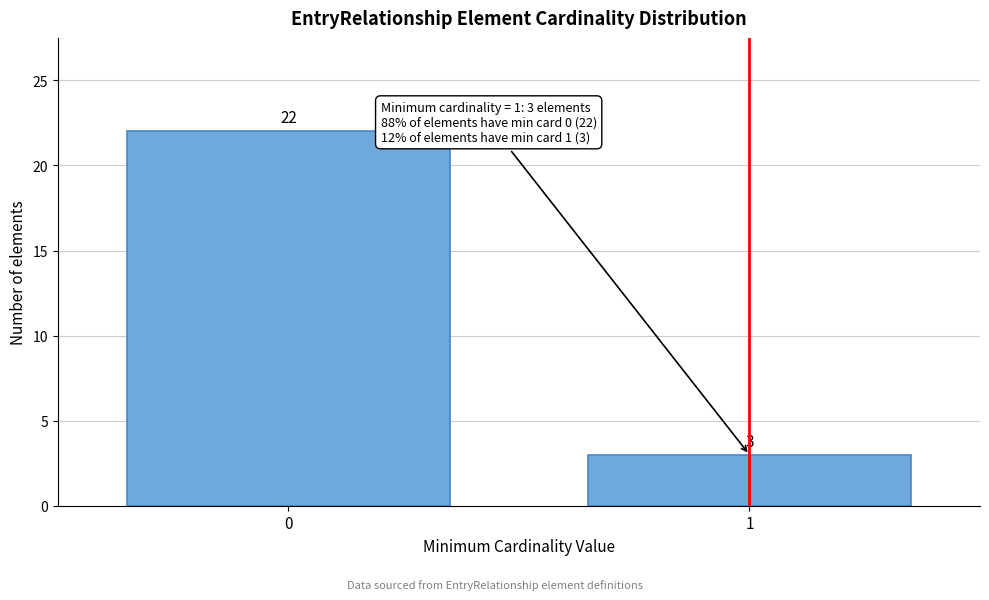

Reading right to left, transcribe all the data shown in this chart.

1=3	0=22